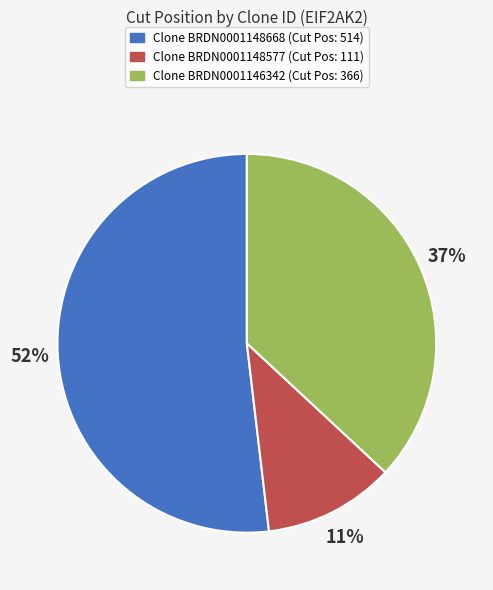

Is there a majority slice in this chart?

Yes